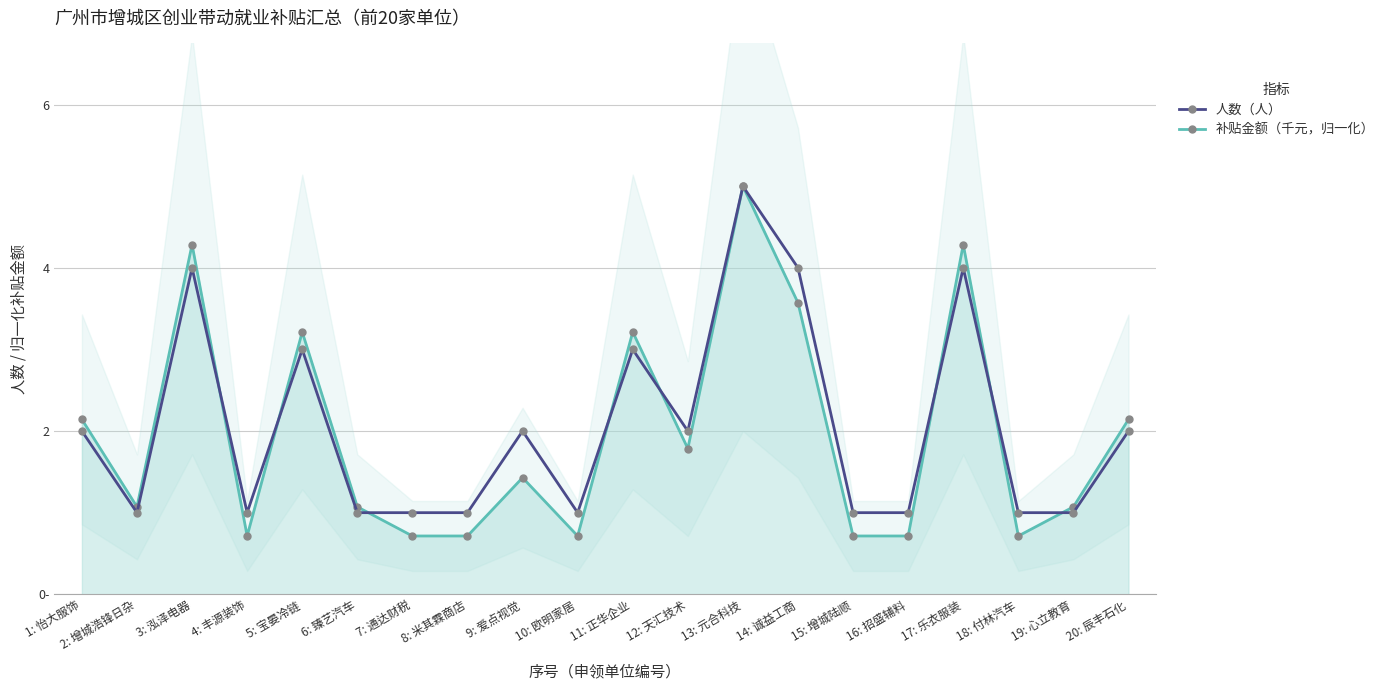

List the series in order of their overall mean, lowest first.

补贴金额（千元，归一化）, 人数（人）